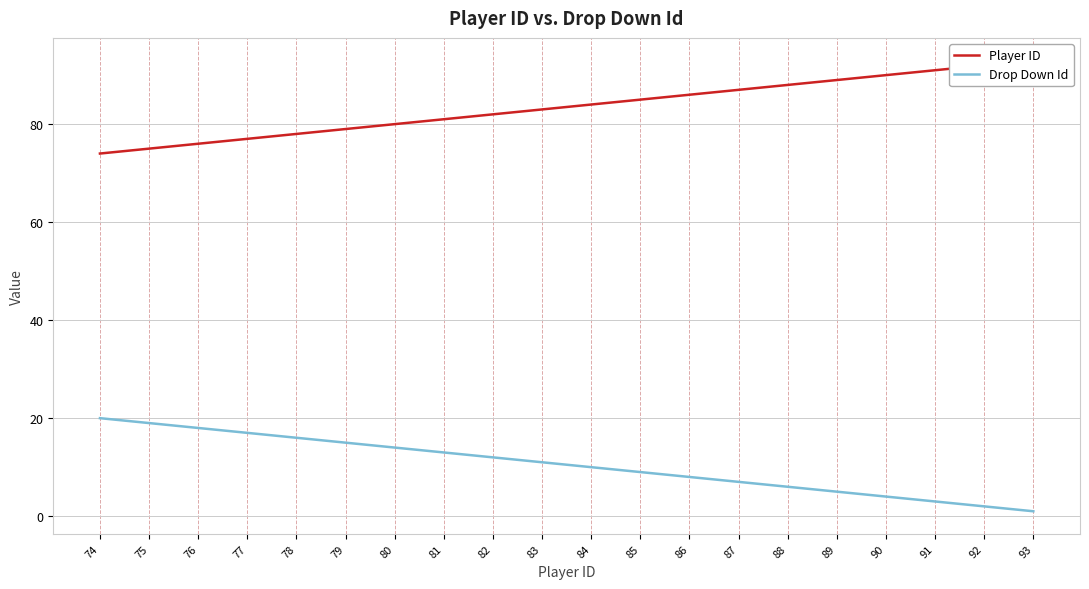

Reading left to right, list all the values displayed in this chart.

Player ID: 93=93	92=92	91=91	90=90	89=89	88=88	87=87	86=86	85=85	84=84	83=83	82=82	81=81	80=80	79=79	78=78	77=77	76=76	75=75	74=74
Drop Down Id: 93=1	92=2	91=3	90=4	89=5	88=6	87=7	86=8	85=9	84=10	83=11	82=12	81=13	80=14	79=15	78=16	77=17	76=18	75=19	74=20